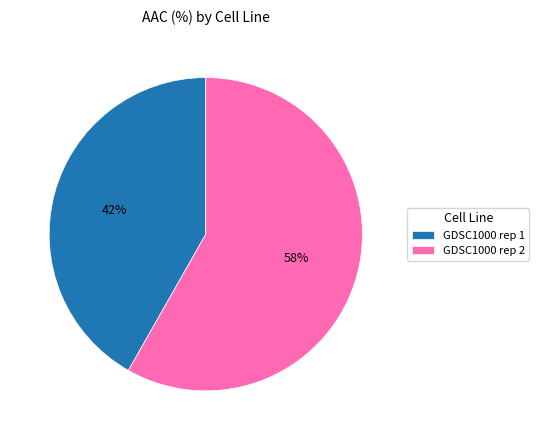

The GDSC1000 rep 2 slice represents 58% of the pie. True or false?

True